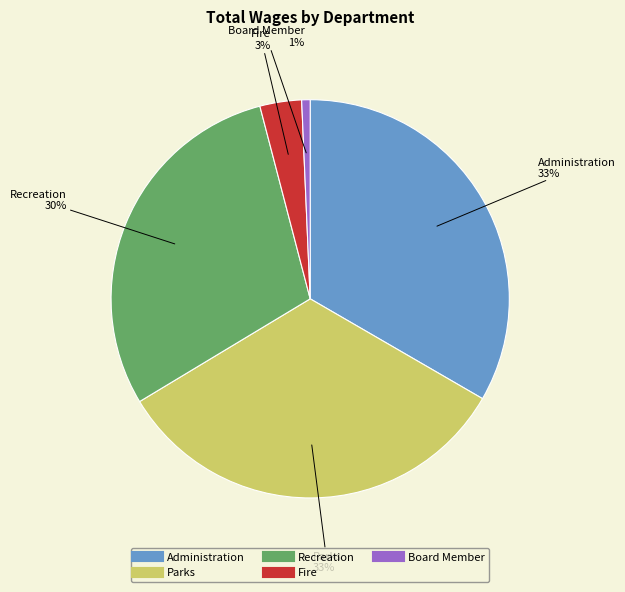

What percentage is the Parks slice, to the nearest percent?

33%